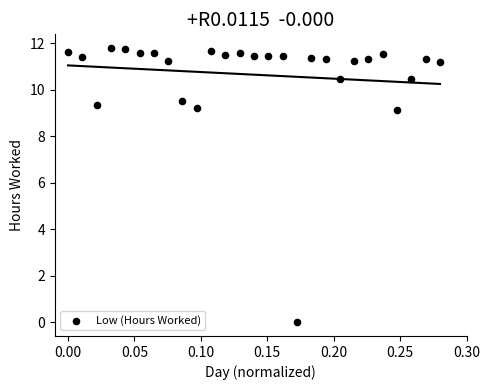

What is the range of X values (max minus min)?

0.3